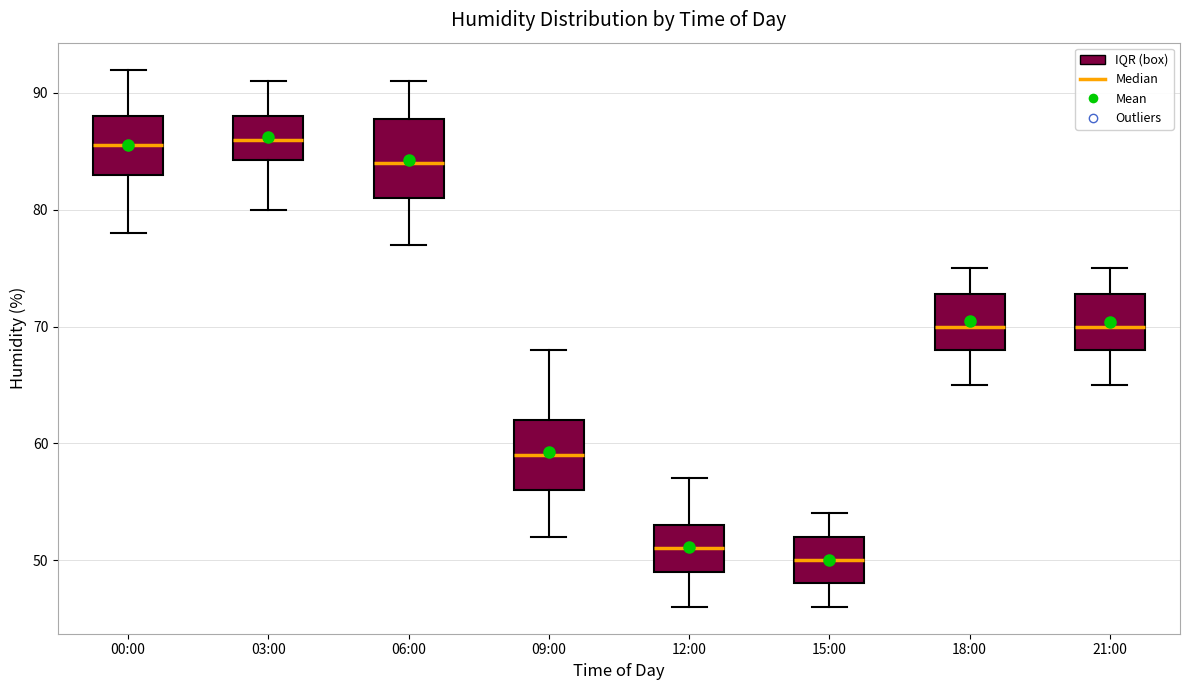

Where does the upper whisker of the box for 15:00 end on the y-axis? The values are not printed on the chart, so give them approximately, as read against the axis.

54